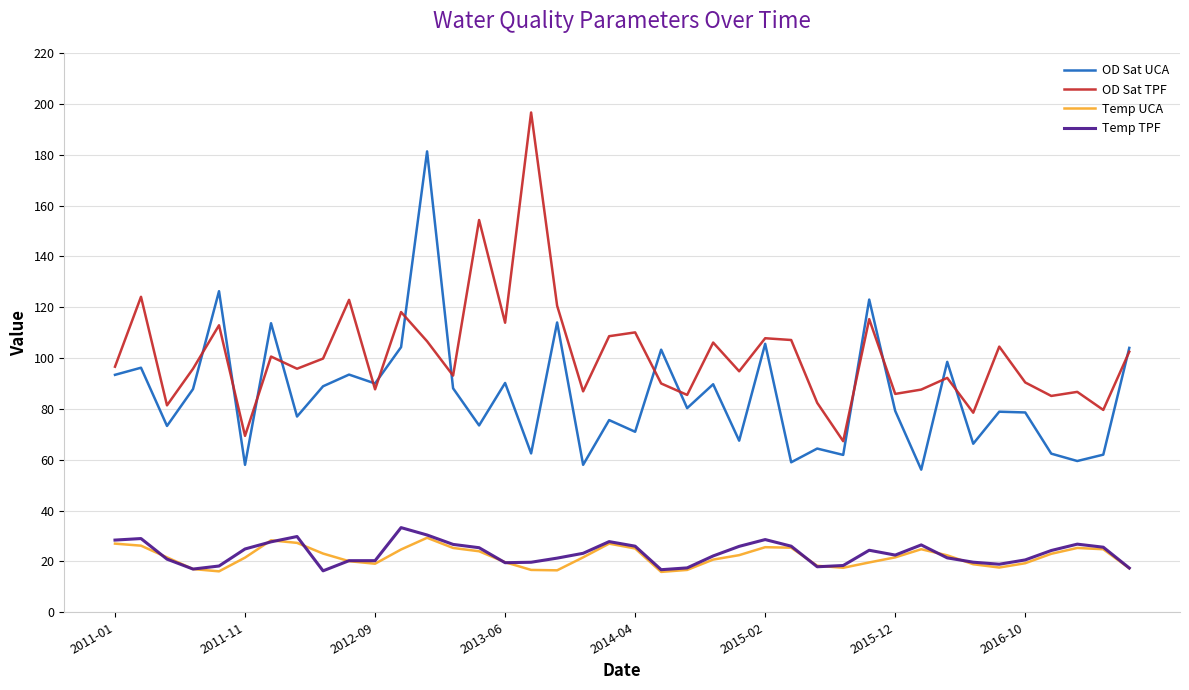

What is the maximum value for OD Sat TPF?

196.6